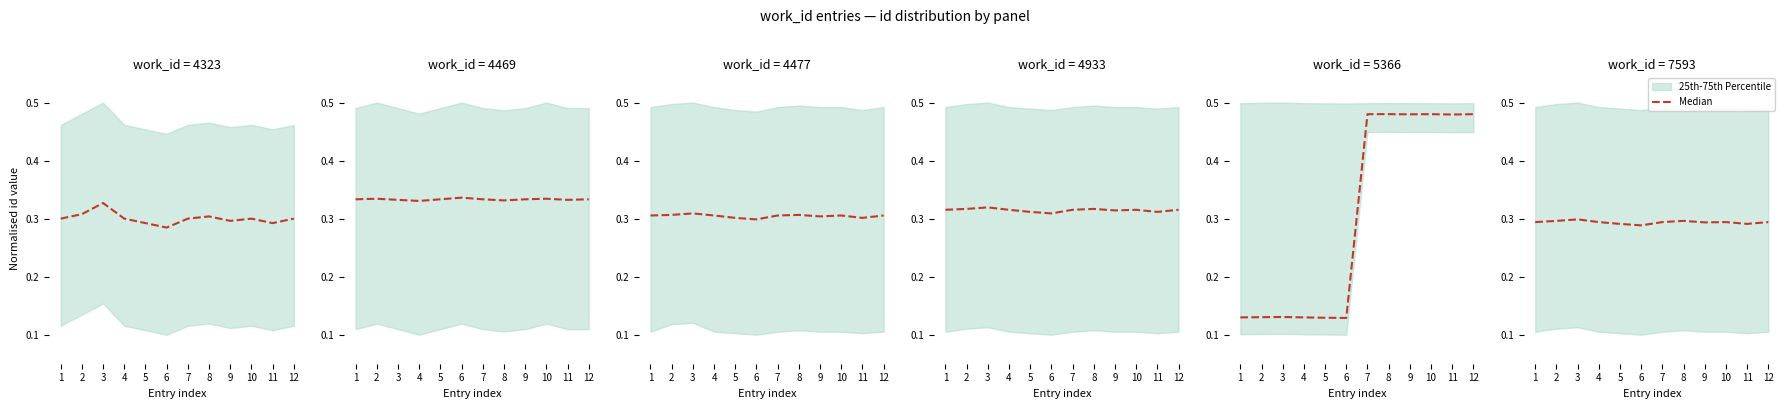

Which has a higher value, 8 or 2?

8